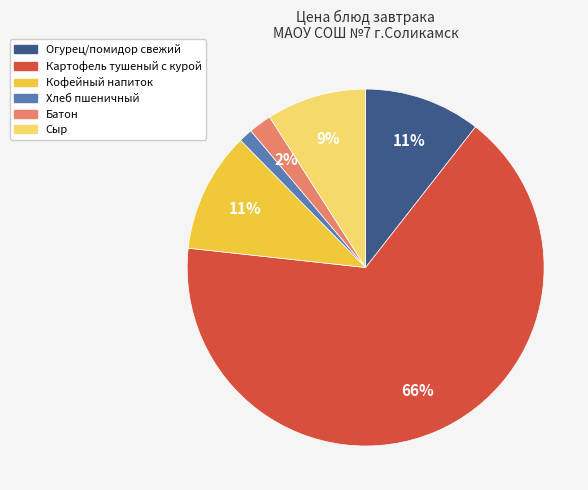

Count the number of slices in the pie.

6